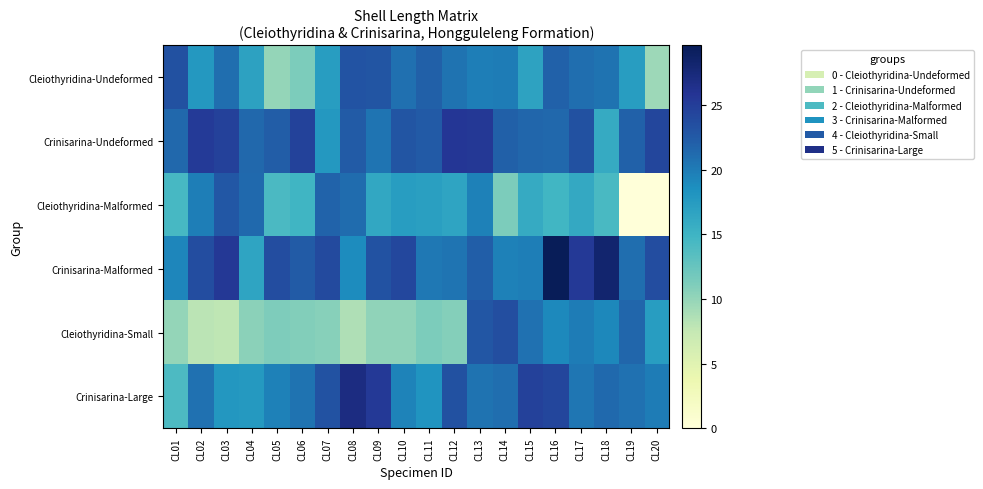

What is the spread (max minus min) of values at CL08?

18.4